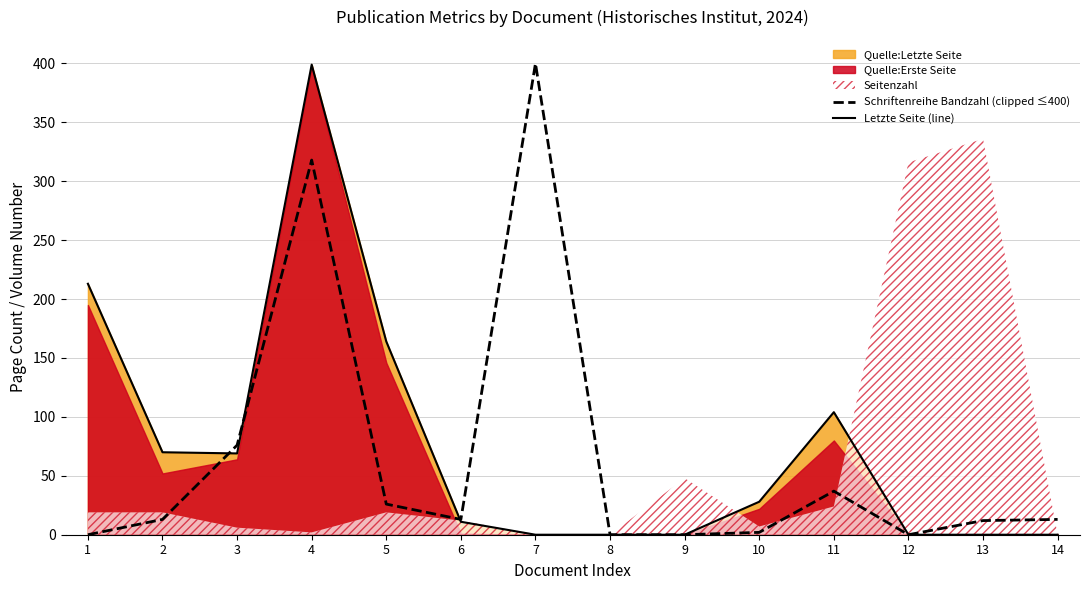

True or false: Schriftenreihe Bandzahl (clipped ≤400) has a value of 0 at 1.

True